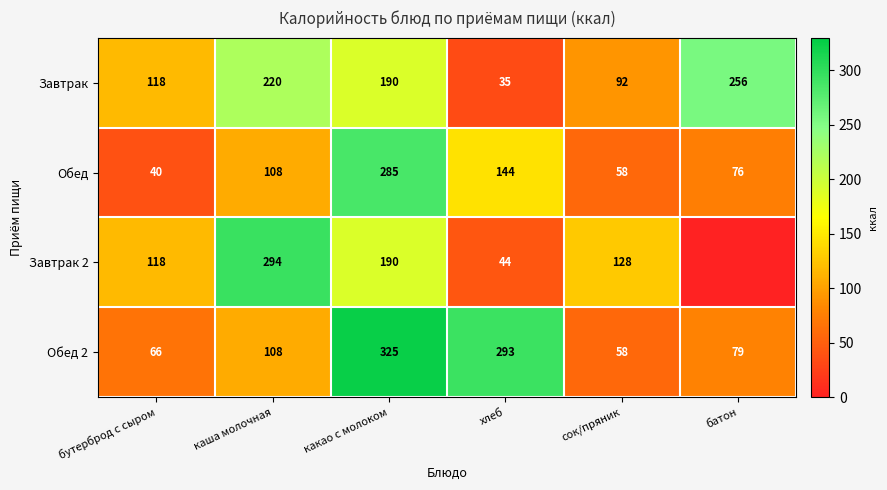

Which series changed the most between какао с молоком and хлеб?

Завтрак